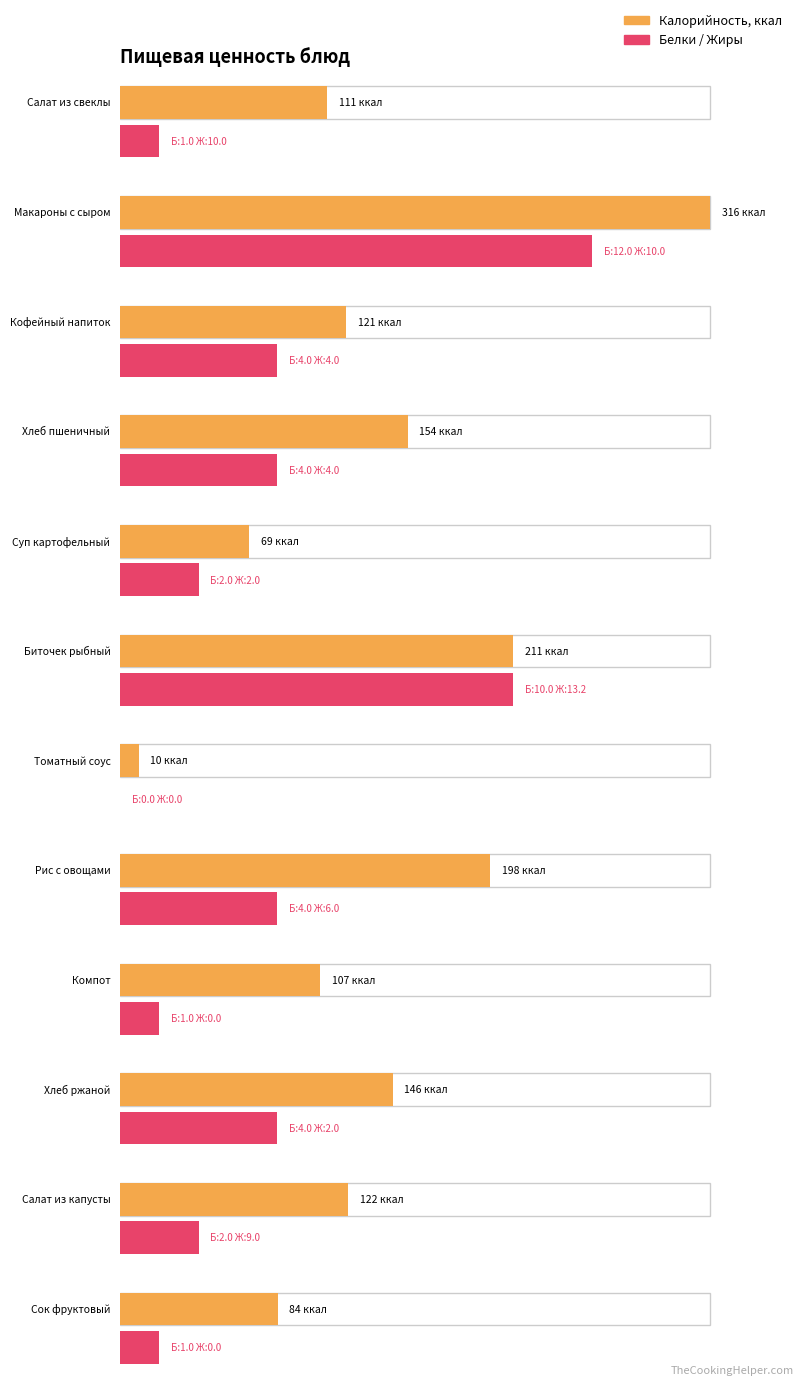

Rank the series at Макароны с сыром from highest to lowest value.

Калорийность, Белки, Жиры